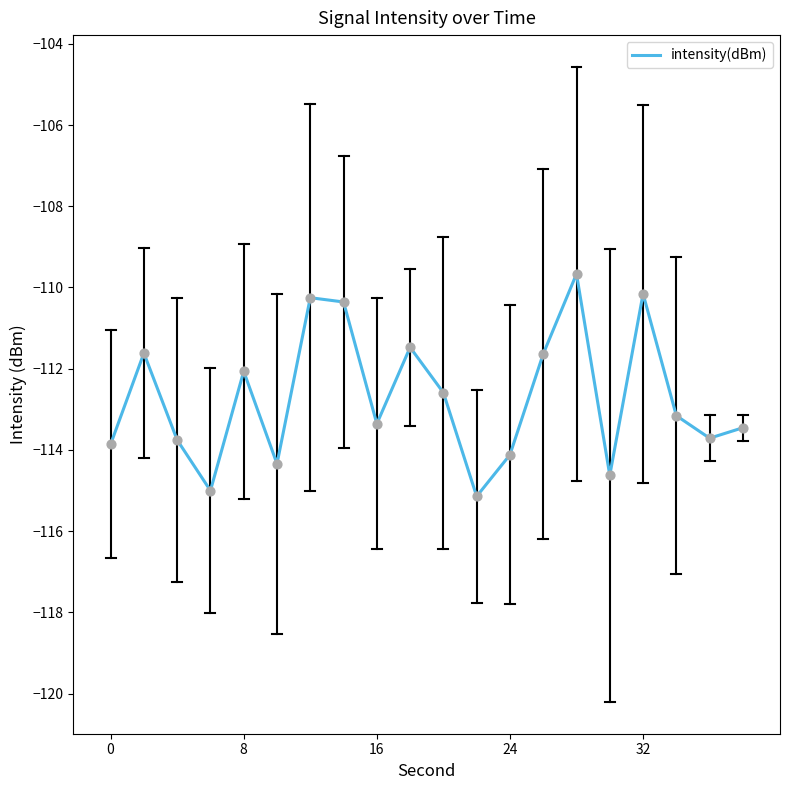

What is the maximum value shown in the chart?

-109.7